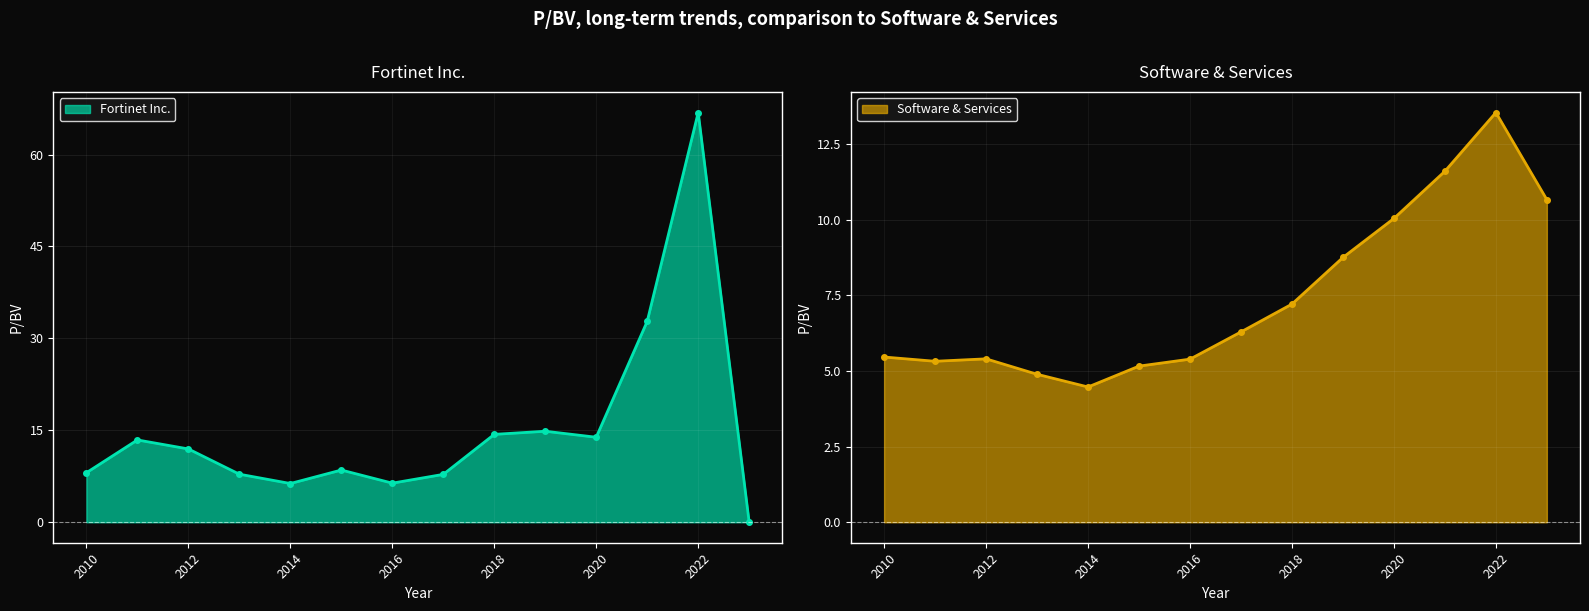

What is the label of the 6th point from the left?

2015-03-02